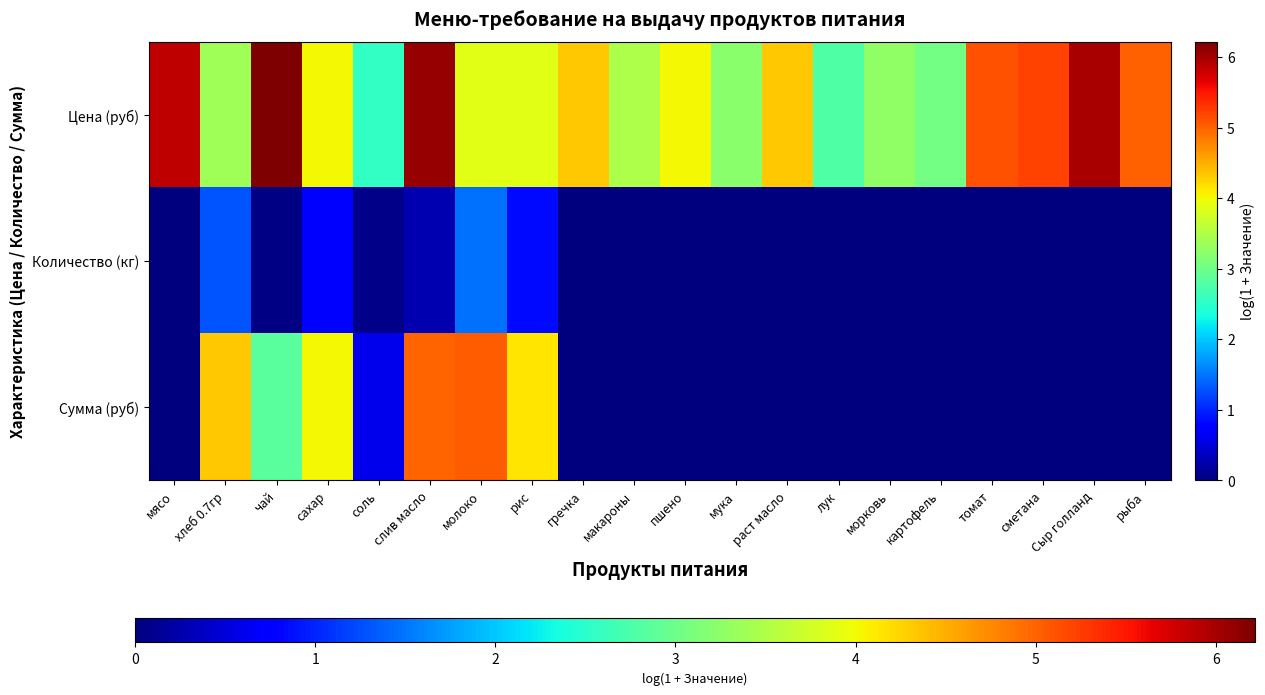

Reading left to right, transcribe all the data shown in this chart.

Цена (руб): мясо=5.9	хлеб 0.7гр=3.4	чай=6.2	сахар=4.0	соль=2.6	слив масло=6.1	молоко=3.9	рис=3.9	гречка=4.3	макароны=3.5	пшено=4.0	мука=3.2	раст масло=4.3	лук=2.8	морковь=3.3	картофель=3.0	томат=5.1	сметана=5.2	Сыр голланд=6.0	рыба=5.0
Количество (кг): мясо=0.0	хлеб 0.7гр=1.3	чай=0.0	сахар=0.7	соль=0.1	слив масло=0.3	молоко=1.5	рис=0.8	гречка=0.0	макароны=0.0	пшено=0.0	мука=0.0	раст масло=0.0	лук=0.0	морковь=0.0	картофель=0.0	томат=0.0	сметана=0.0	Сыр голланд=0.0	рыба=0.0
Сумма (руб): мясо=0.0	хлеб 0.7гр=4.3	чай=2.9	сахар=4.0	соль=0.6	слив масло=5.0	молоко=5.1	рис=4.1	гречка=0.0	макароны=0.0	пшено=0.0	мука=0.0	раст масло=0.0	лук=0.0	морковь=0.0	картофель=0.0	томат=0.0	сметана=0.0	Сыр голланд=0.0	рыба=0.0